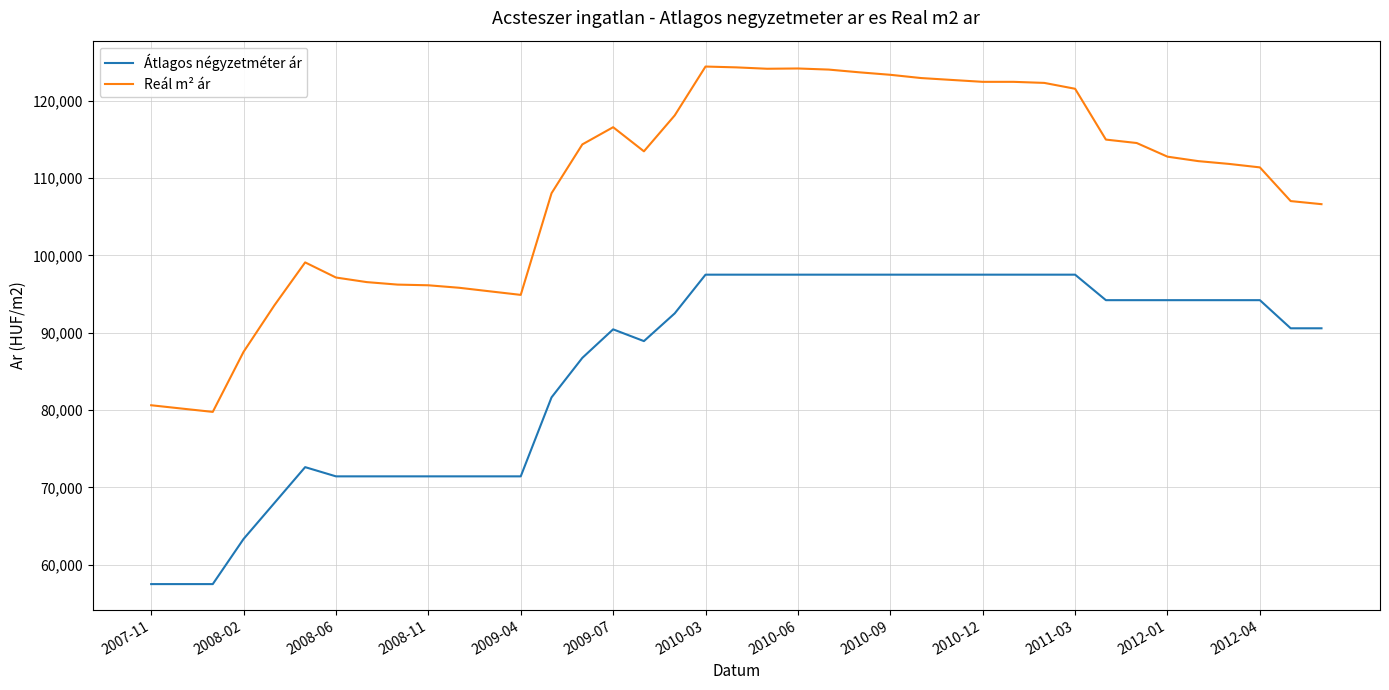

What is the smallest value displayed?

57500